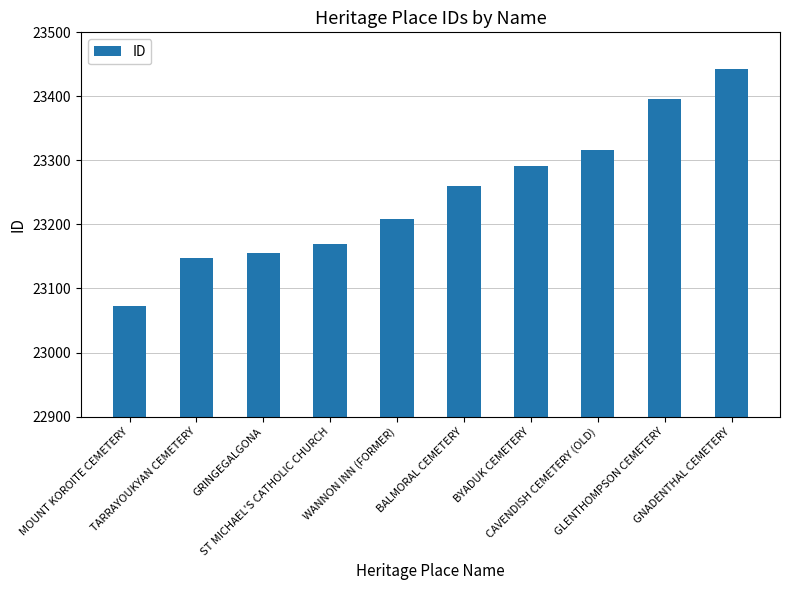

Reading left to right, extract all data points from this chart.

23073	23148	23156	23170	23209	23260	23292	23316	23396	23443